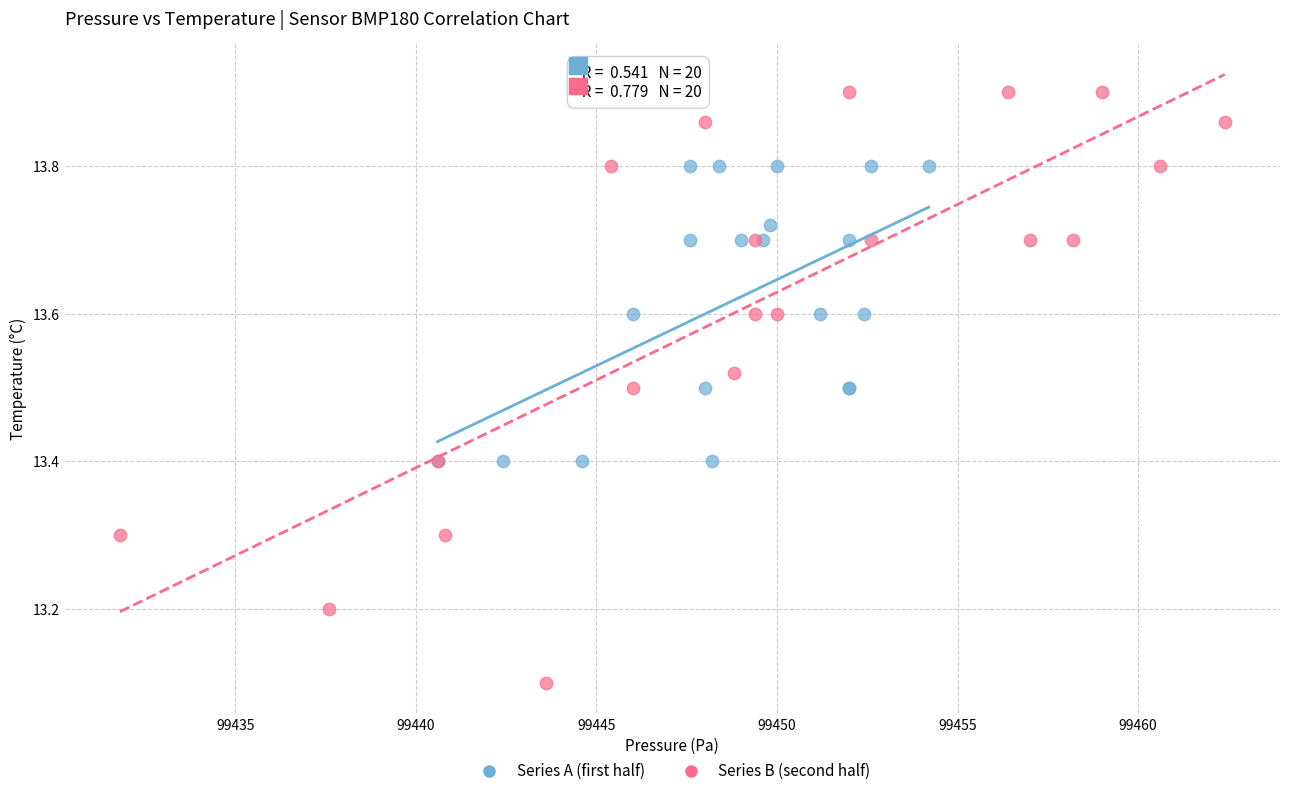

Which series contains the highest Y value?

Series B (second half)